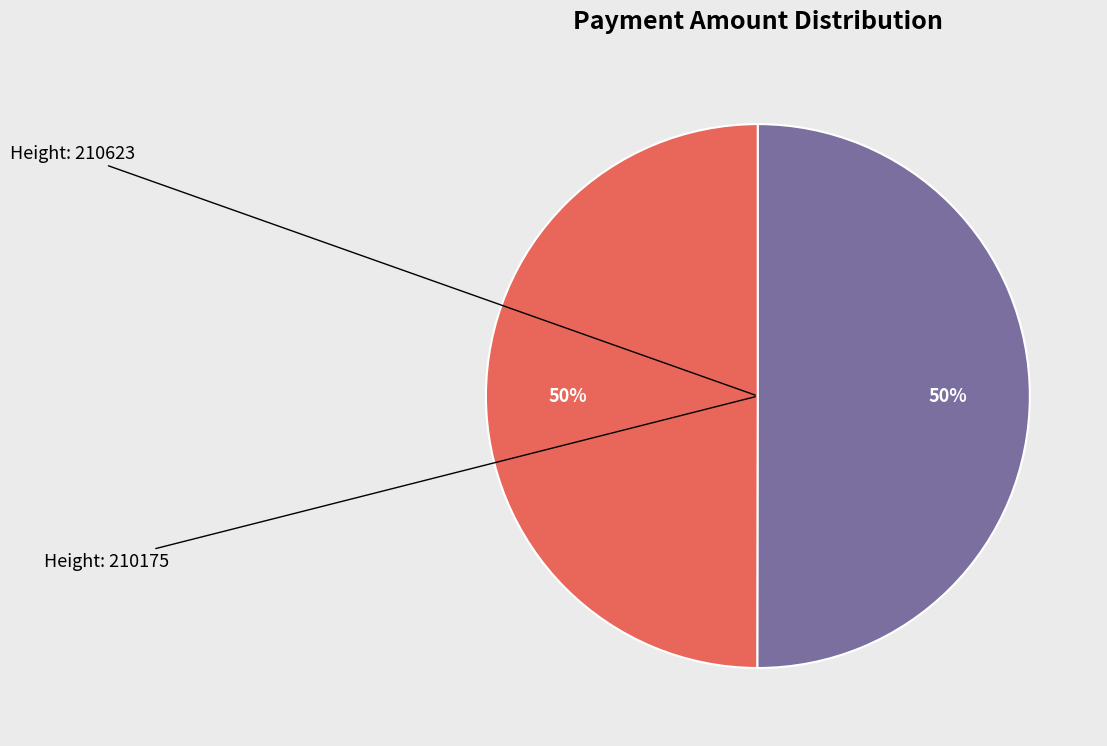

Is there a majority slice in this chart?

Yes